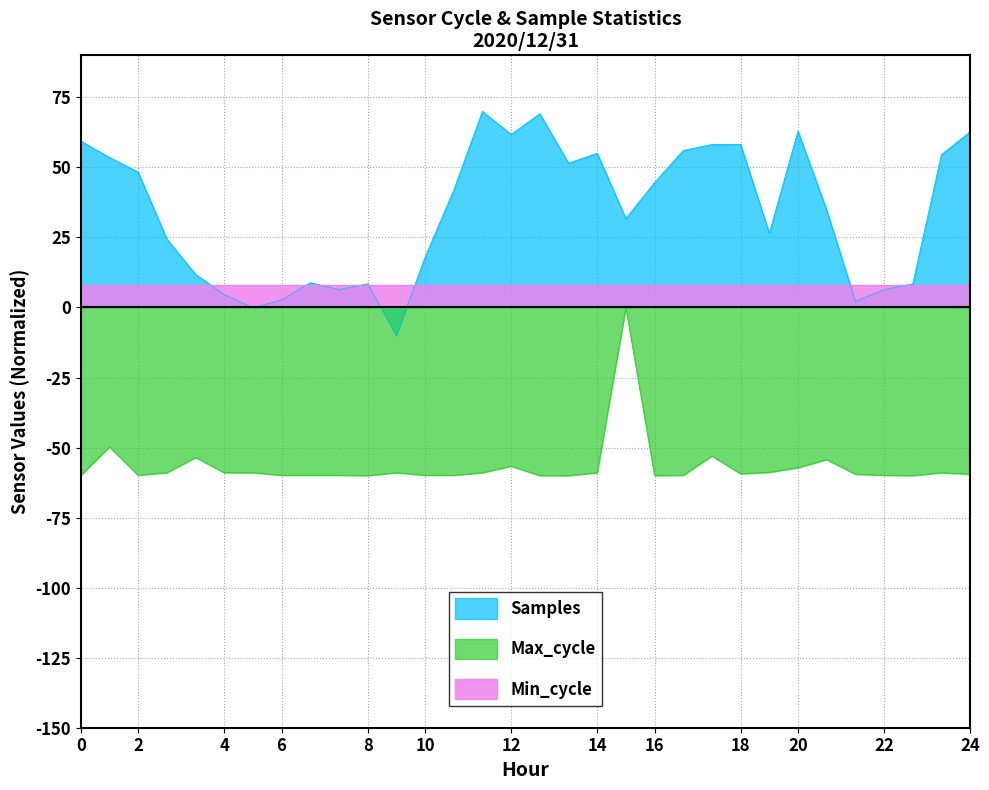

Which series has the largest range (max minus min)?

Samples